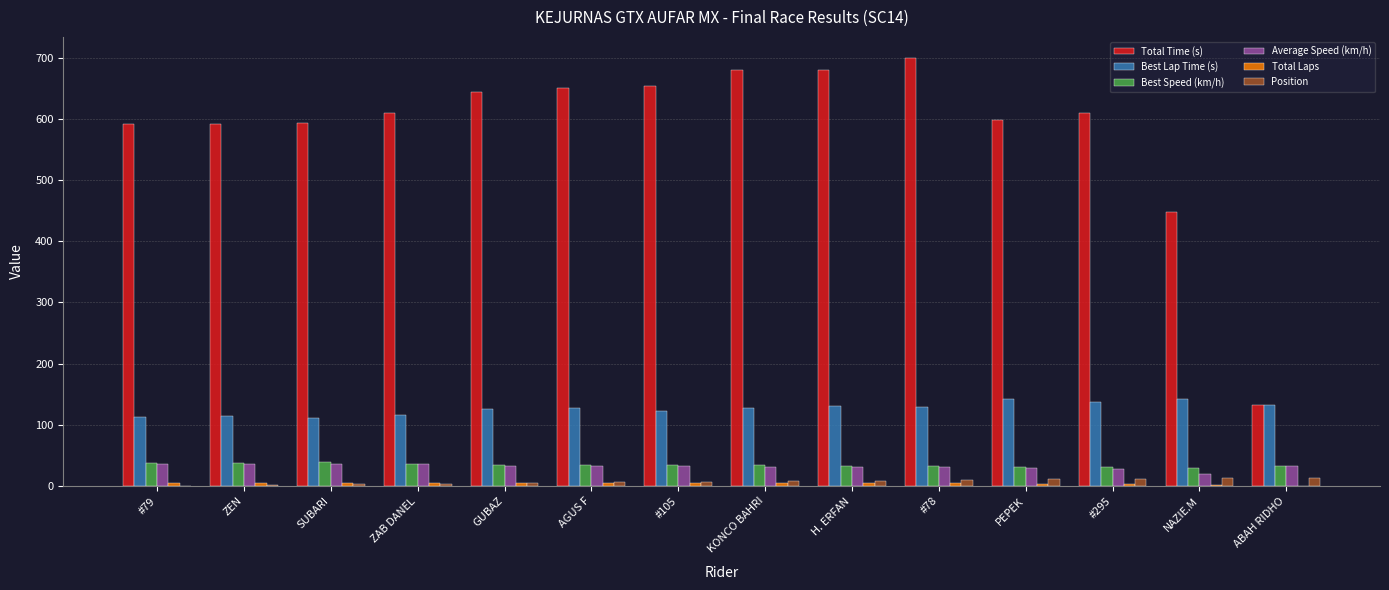

Which series has the largest total across all categories?

Total Time (s)